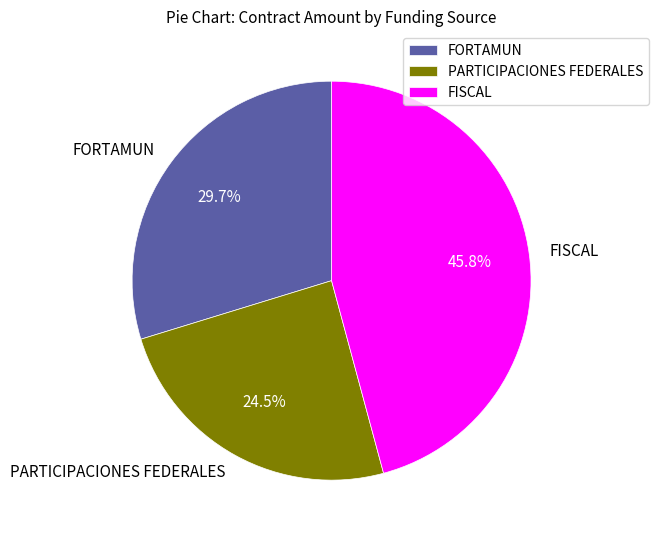

What is the largest slice in the pie chart?

FISCAL